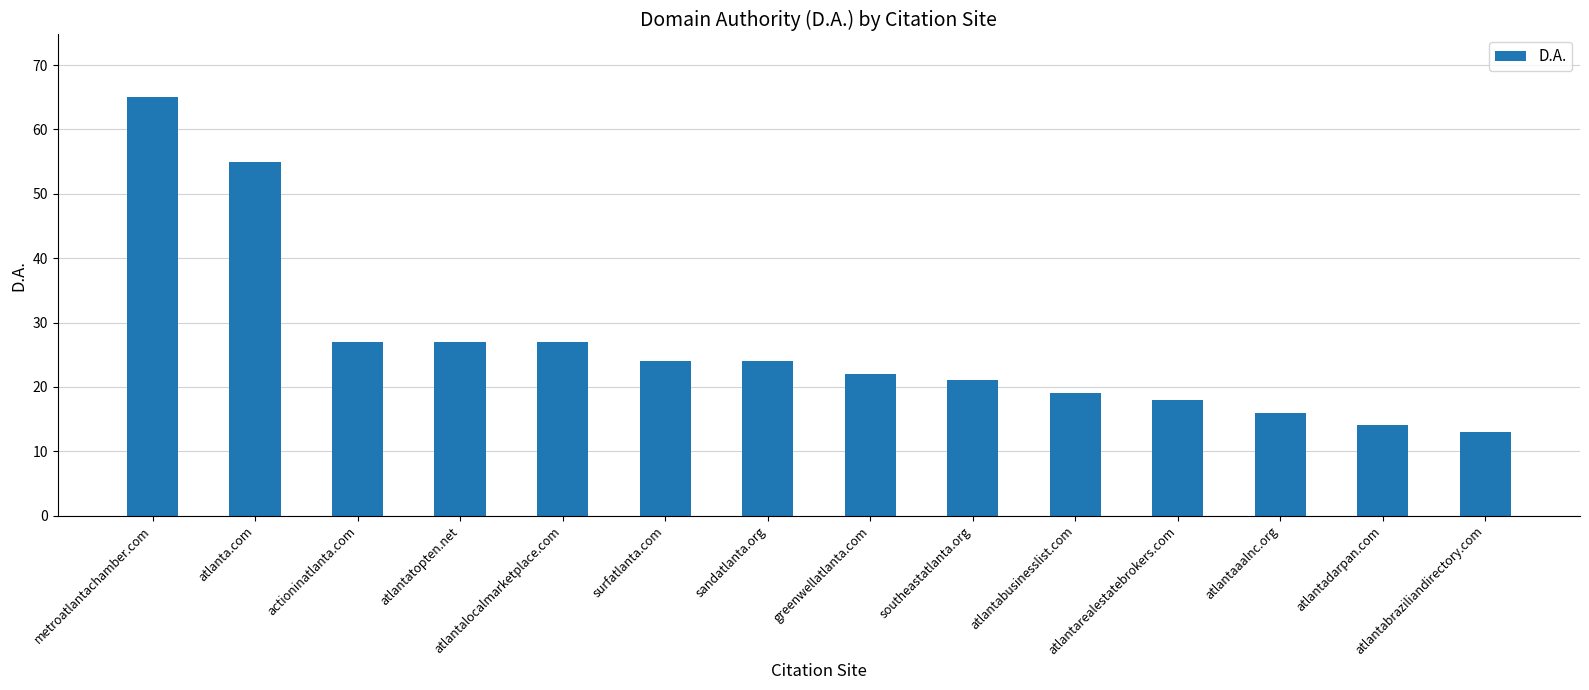

Reading left to right, list all the values displayed in this chart.

metroatlantachamber.com=65	atlanta.com=55	actioninatlanta.com=27	atlantatopten.net=27	atlantalocalmarketplace.com=27	surfatlanta.com=24	sandatlanta.org=24	greenwellatlanta.com=22	southeastatlanta.org=21	atlantabusinesslist.com=19	atlantarealestatebrokers.com=18	atlantaaalnc.org=16	atlantadarpan.com=14	atlantabraziliandirectory.com=13